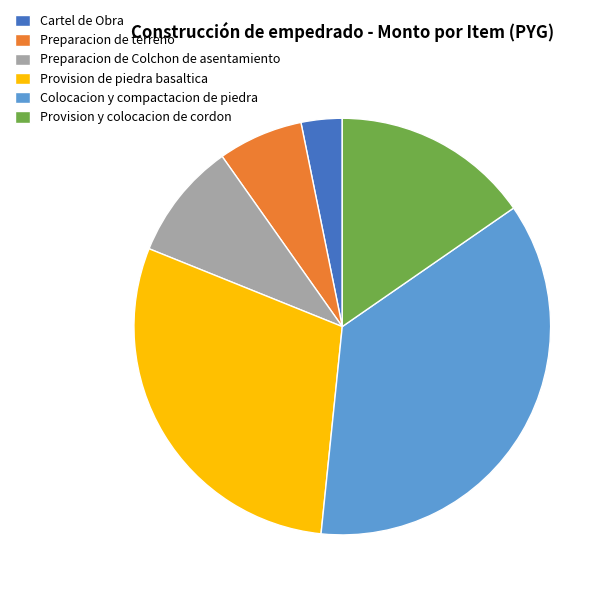

Which has a higher value, Preparacion de terreno or Preparacion de Colchon de asentamiento?

Preparacion de Colchon de asentamiento